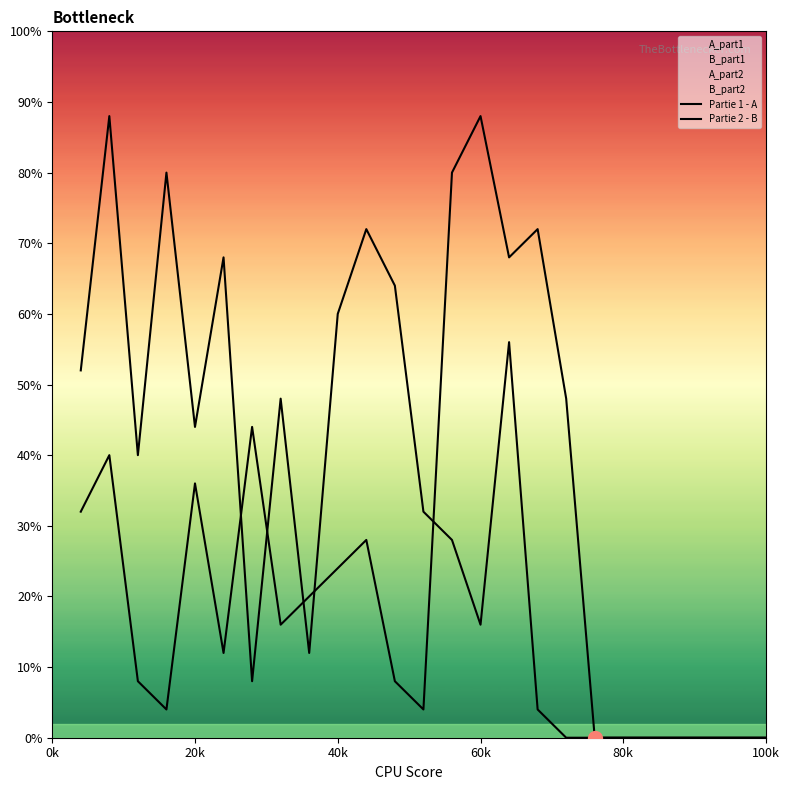

Is the value of Partie 2 - B at 11 greater than the value of Partie 1 - A at 80k?

Yes